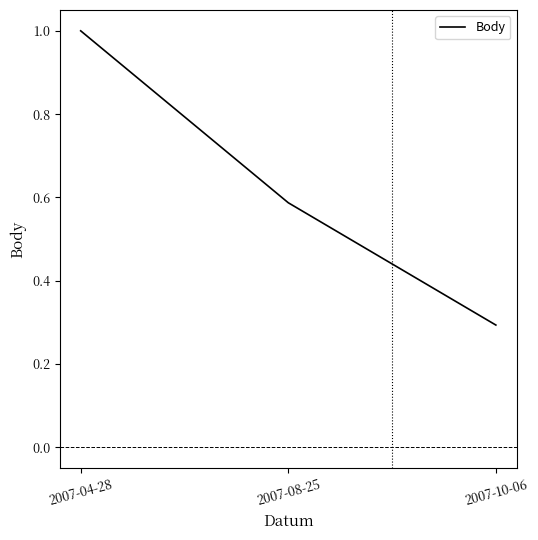

What is the difference between the values at 2007-04-28 and 2007-10-06?

0.7